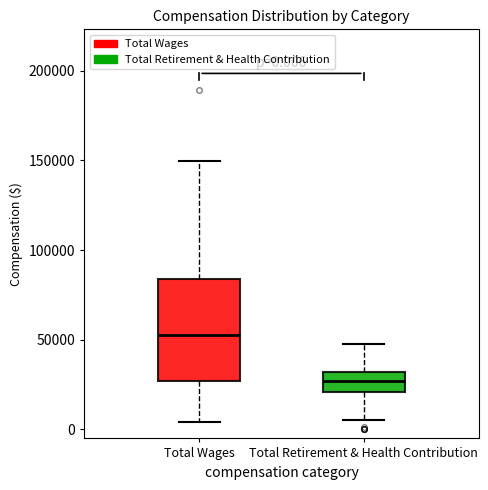

Comparing the boxes themselves (not the whiskers), which one is the tallest?

Total Wages